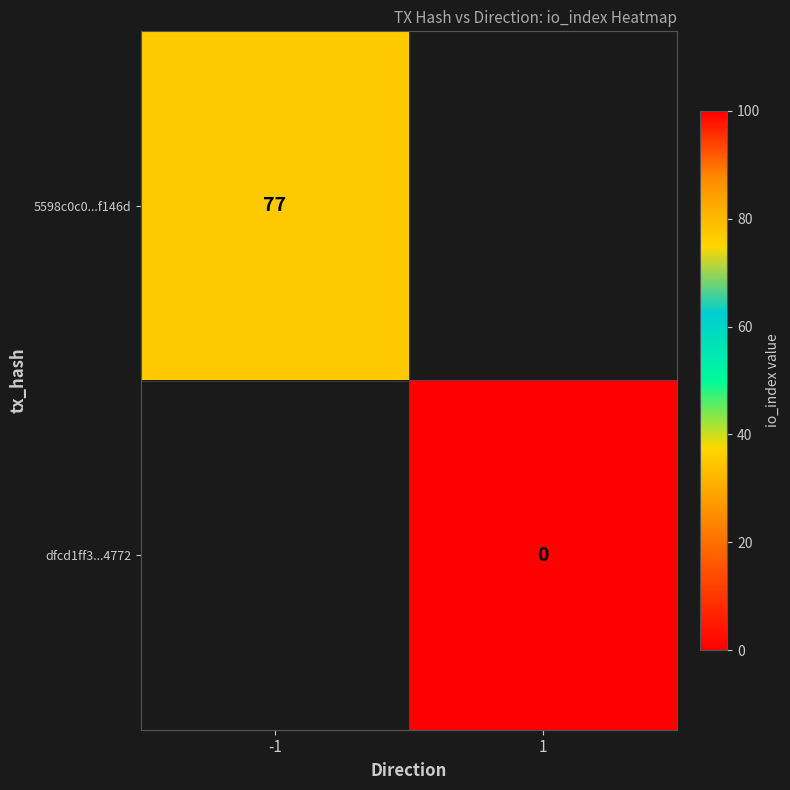

Is it true that 5598c0c0...f146d equals 113 at -1?

False